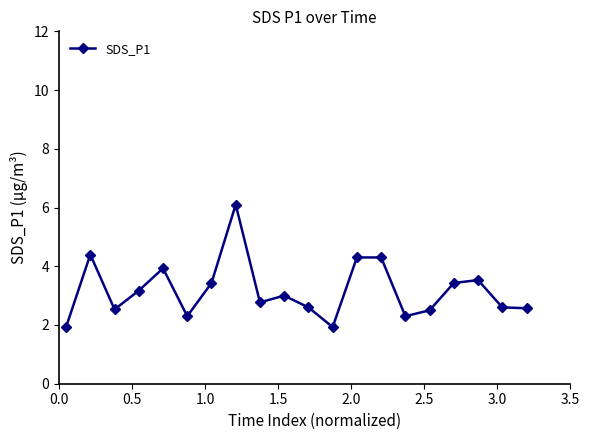

What is the greatest value displayed?

6.1